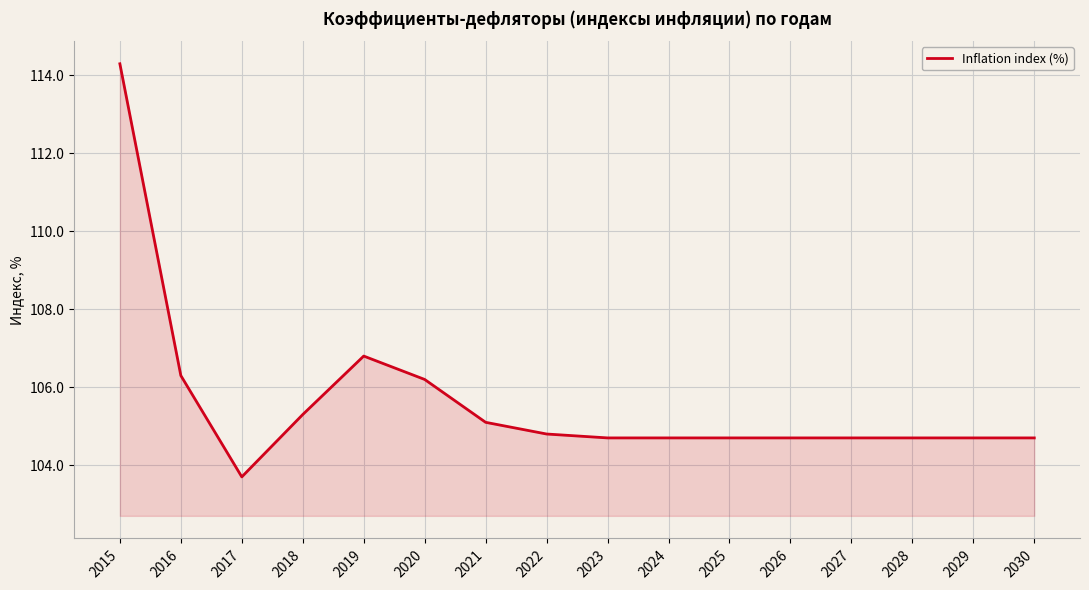

Reading left to right, list all the values displayed in this chart.

114.3	106.3	103.7	105.3	106.8	106.2	105.1	104.8	104.7	104.7	104.7	104.7	104.7	104.7	104.7	104.7